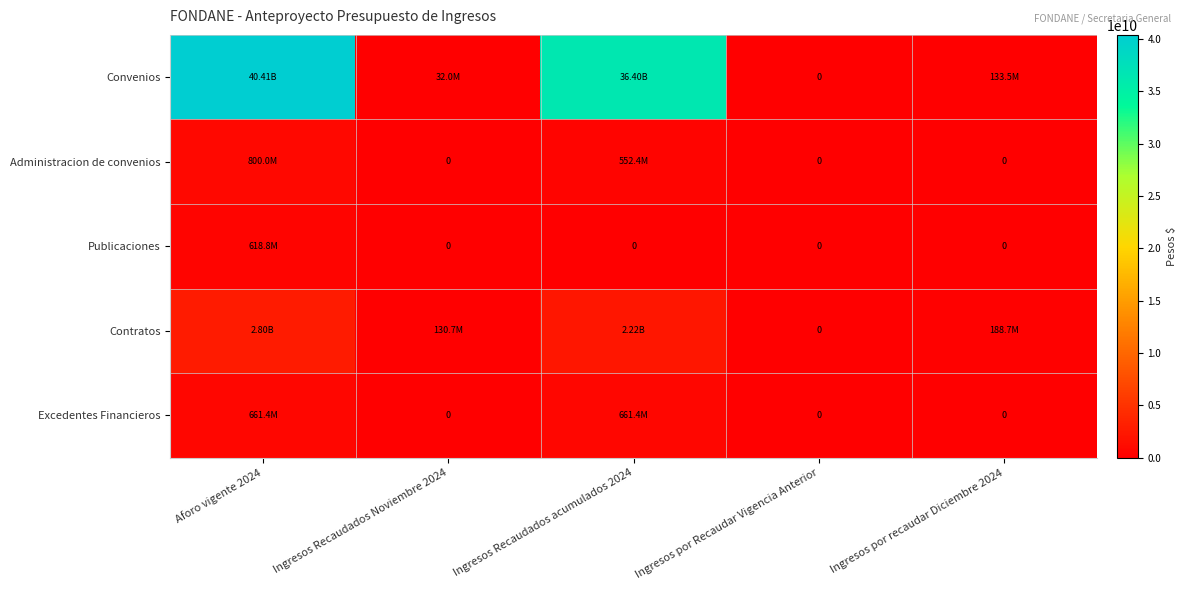

What is the total value across all series at Ingresos Recaudados Noviembre 2024?

162750702.2